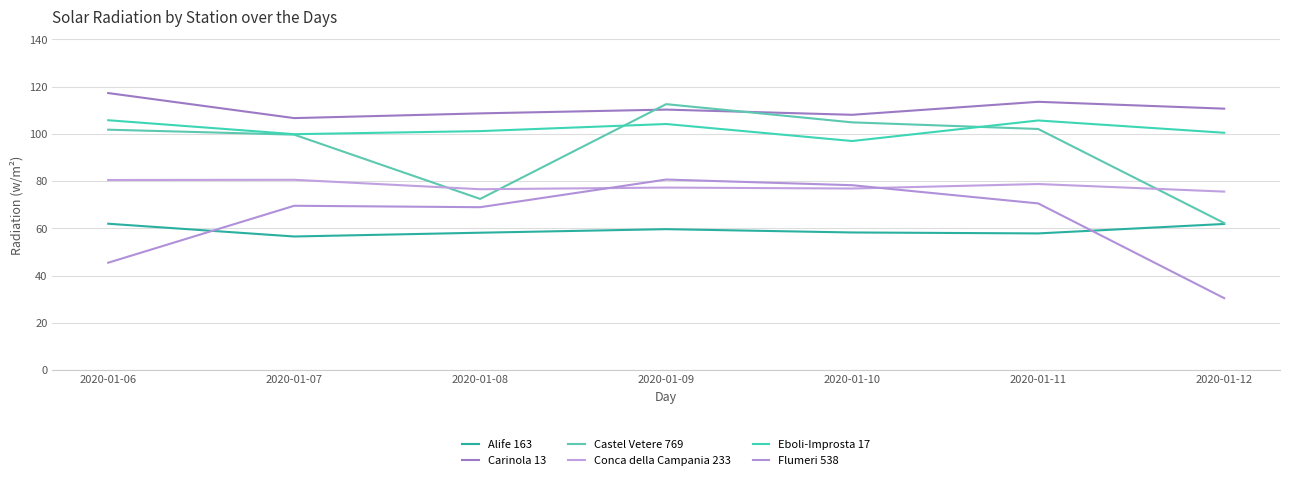

Does the chart display data point markers on the line(s)?

No